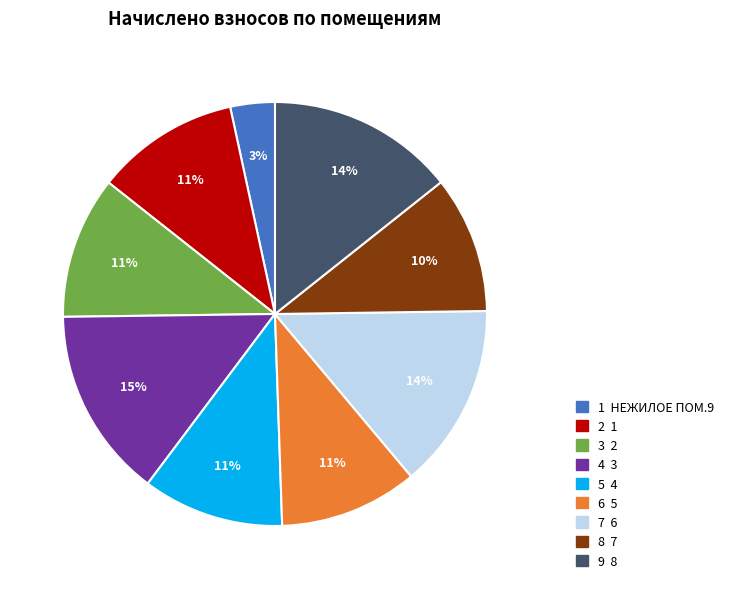

Is there a majority slice in this chart?

No